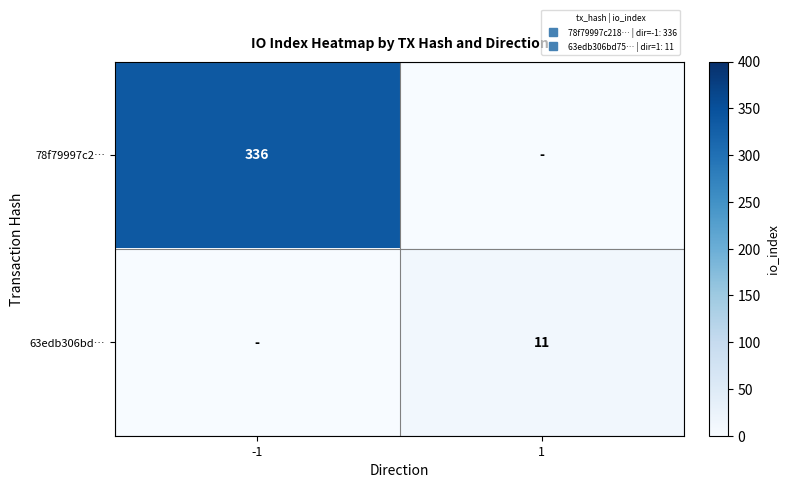

At 1, list the series in order from smallest to largest.

78f79997c2…, 63edb306bd…